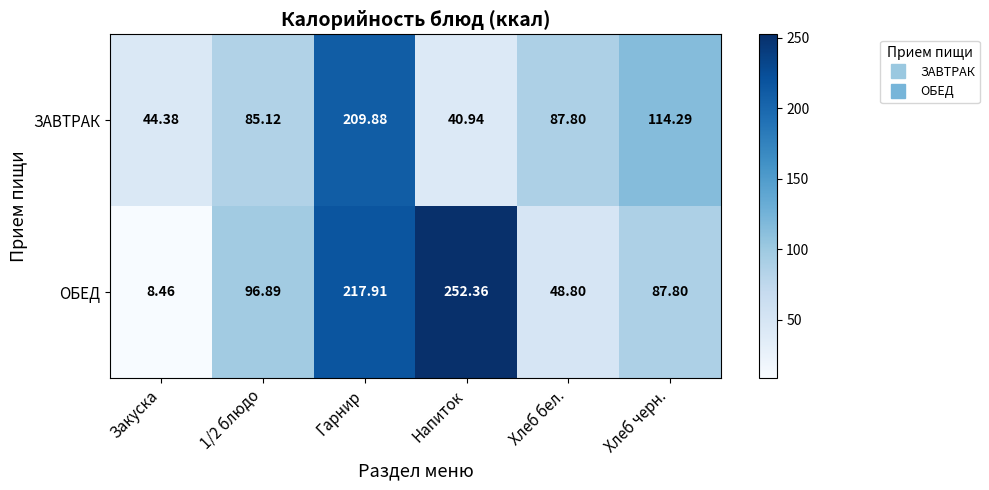

At which category is the sum across all series the highest?

Гарнир